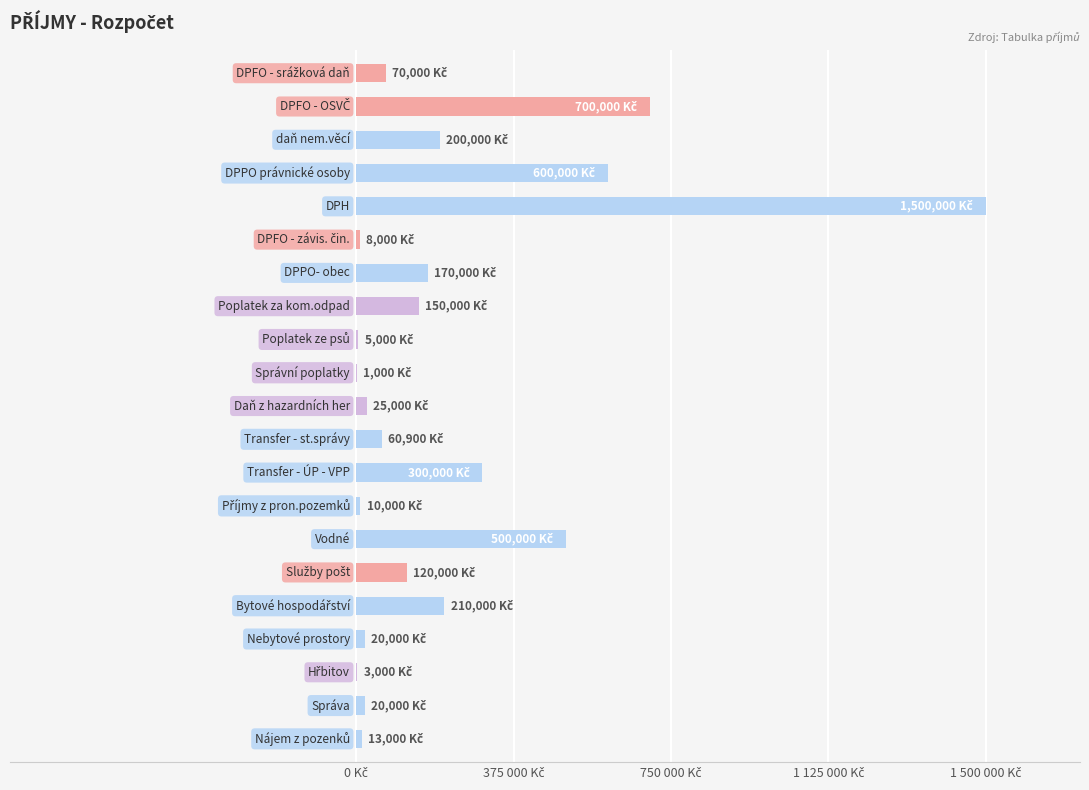

Are the bars horizontal?

Yes